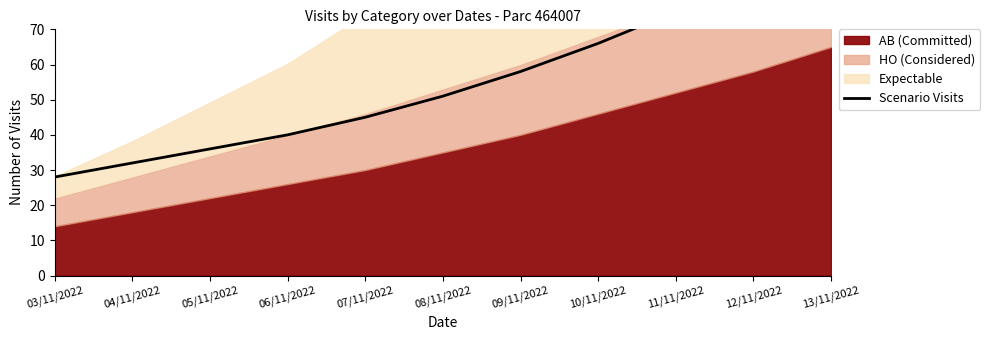

Rank the categories by value from highest to lowest.

13/11/2022, 12/11/2022, 11/11/2022, 10/11/2022, 09/11/2022, 08/11/2022, 07/11/2022, 06/11/2022, 05/11/2022, 04/11/2022, 03/11/2022